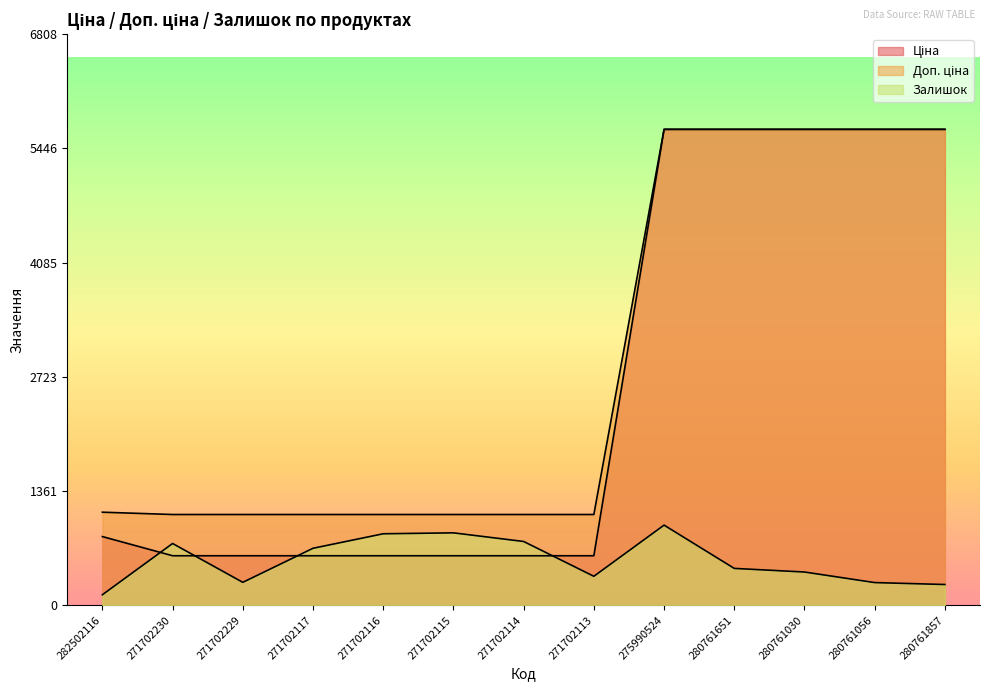

The value of Ціна at 280761030 is 5673.8. True or false?

True